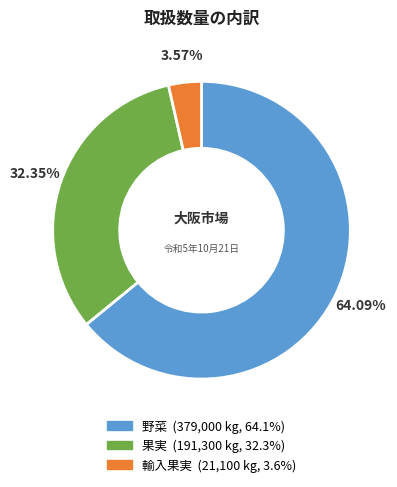

Which slice is the largest?

野菜